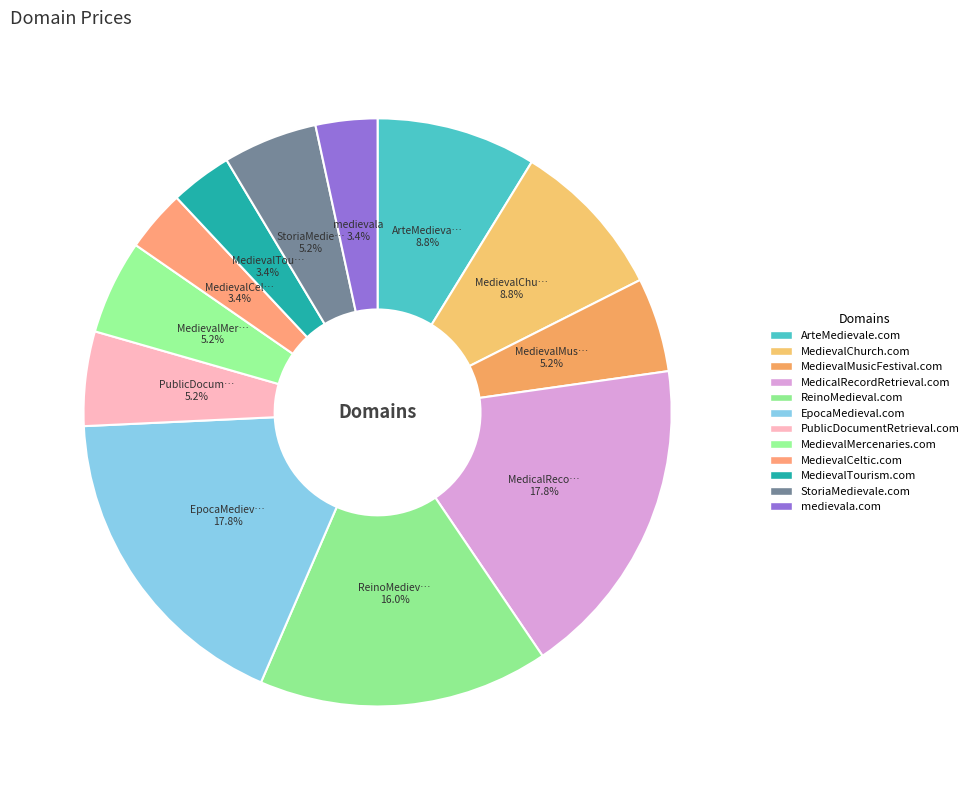

Is there a majority slice in this chart?

No